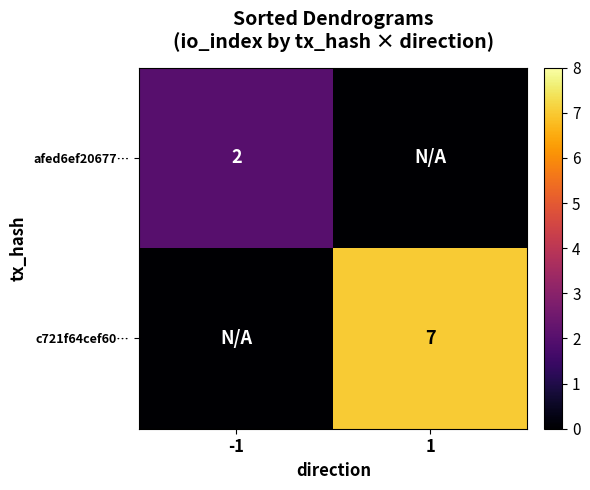

The afed6ef20677… series shows 2 at -1. True or false?

True